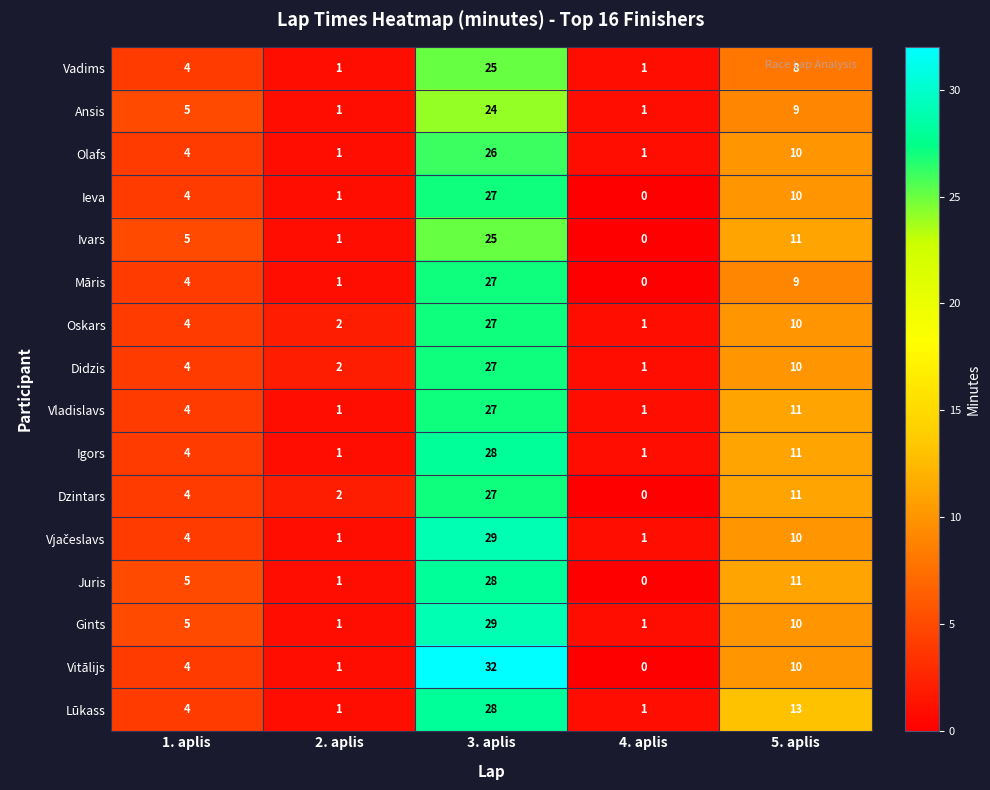

What is the sum of the Olafs values at 5. aplis and 4. aplis?

11